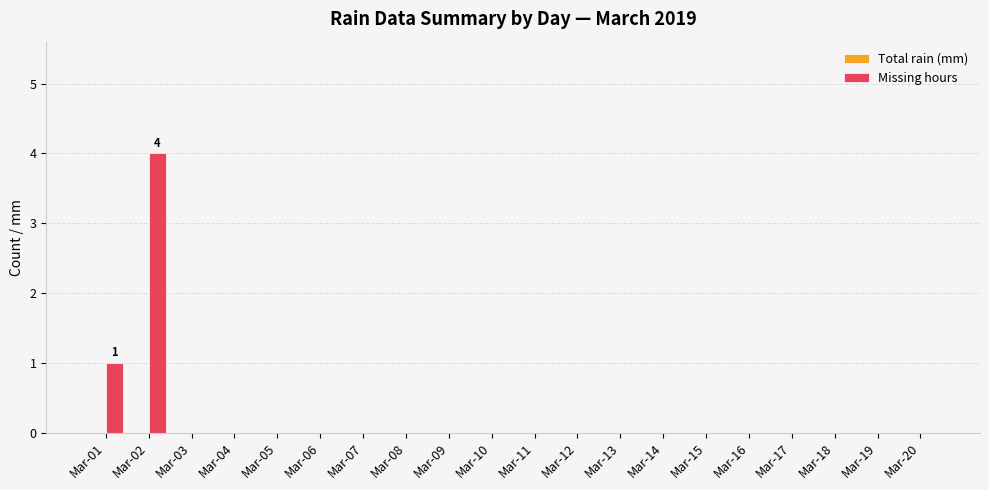

Which label corresponds to the largest value in the chart?

Mar-02